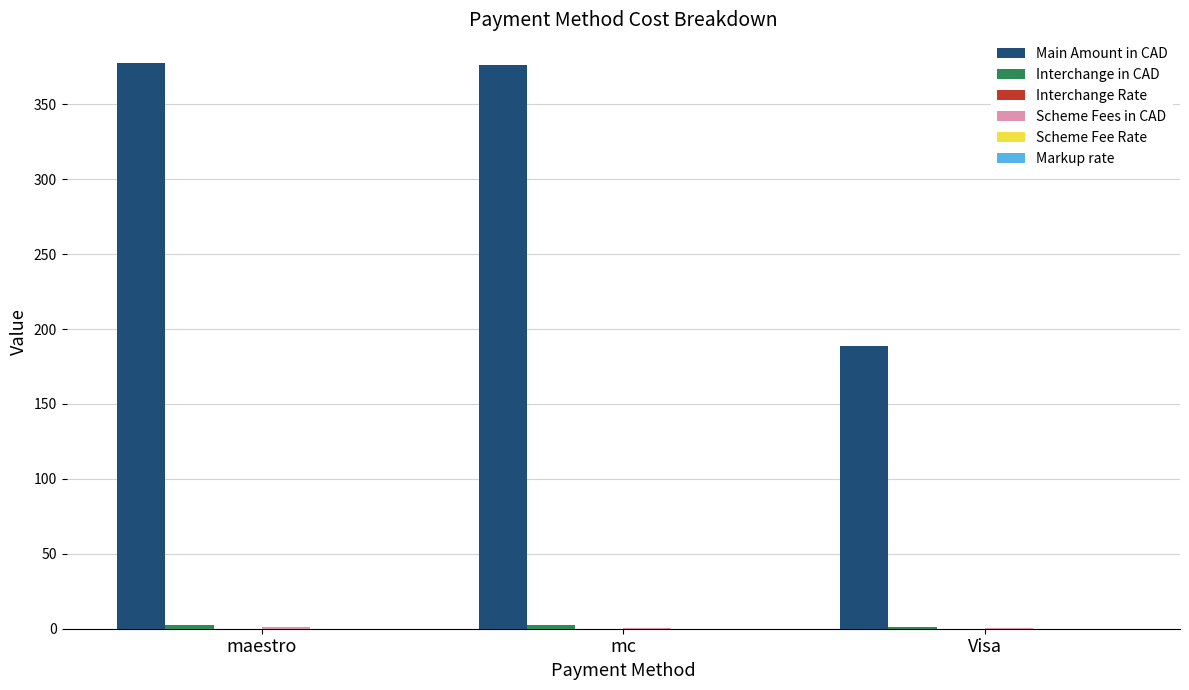

Which series has the largest total across all categories?

Main Amount in CAD